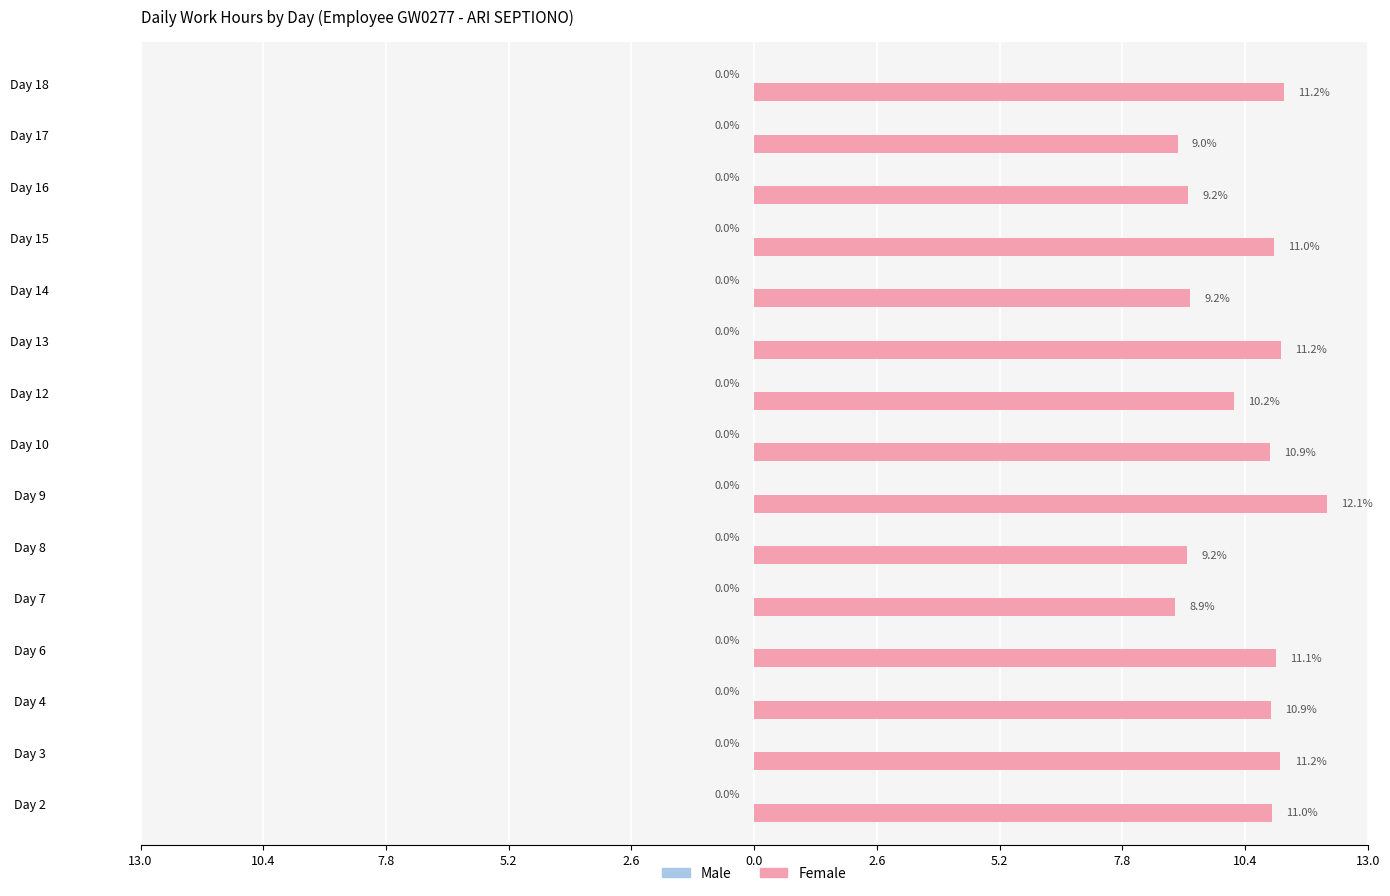

Does the chart contain any negative values?

No